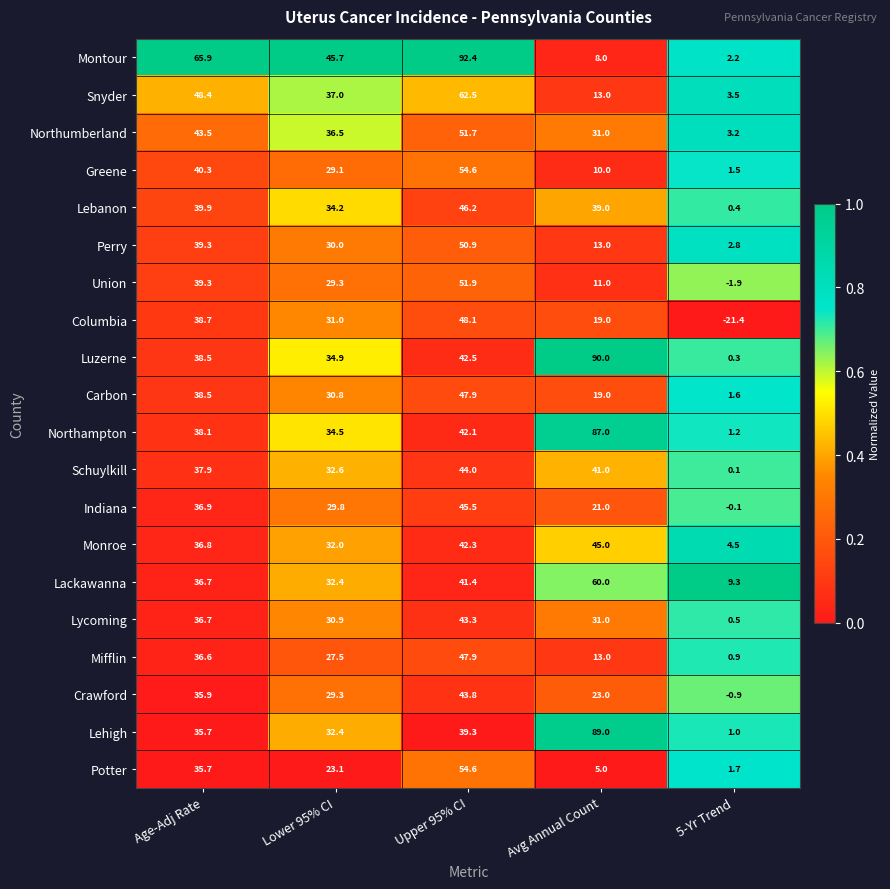

At which label is Snyder closest to 33?

Lower 95% CI